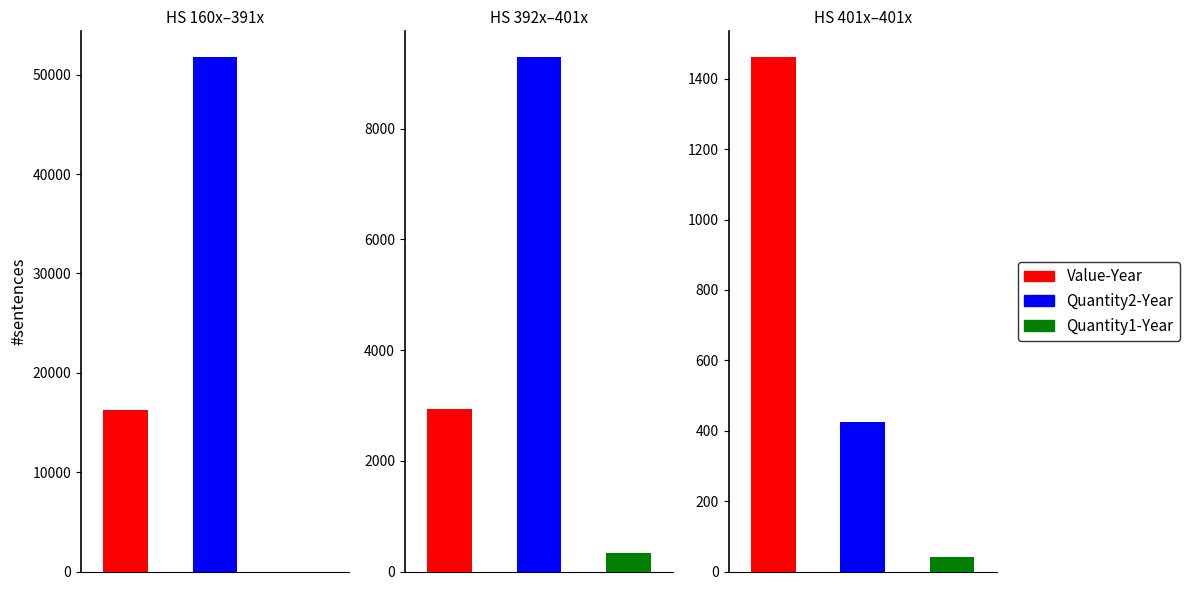

Which series changed the most between 401021000 and 401140000?

Quantity2-Year